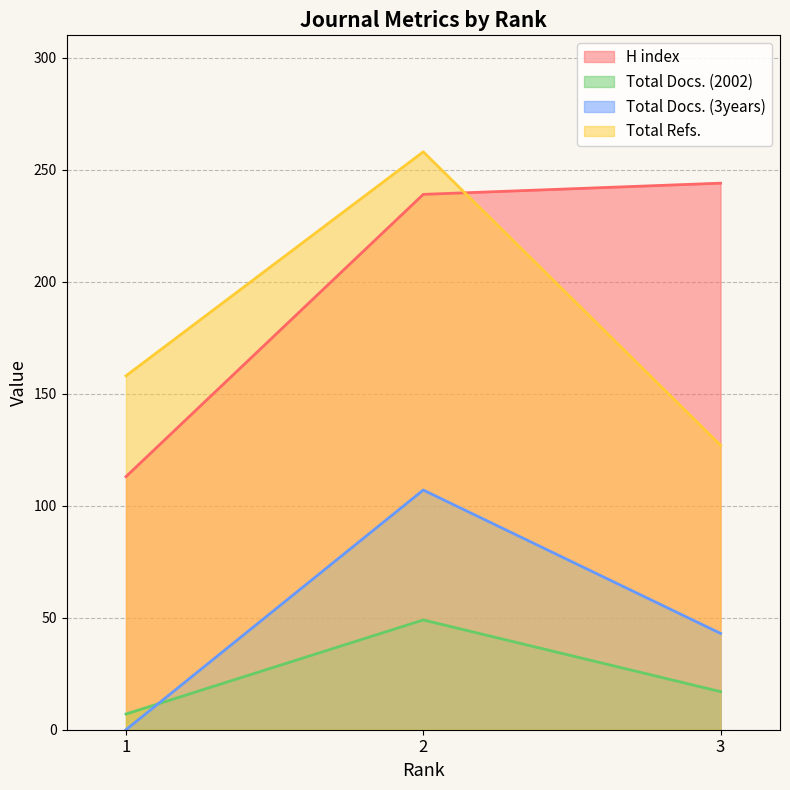

The value of H index at 1 is 32. True or false?

False